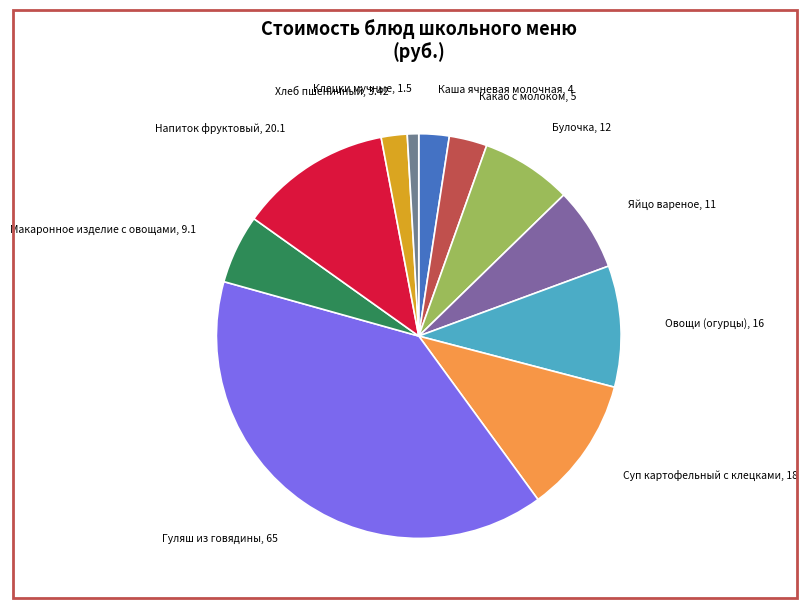

Which category has the smallest portion of the pie?

Клецки мучные